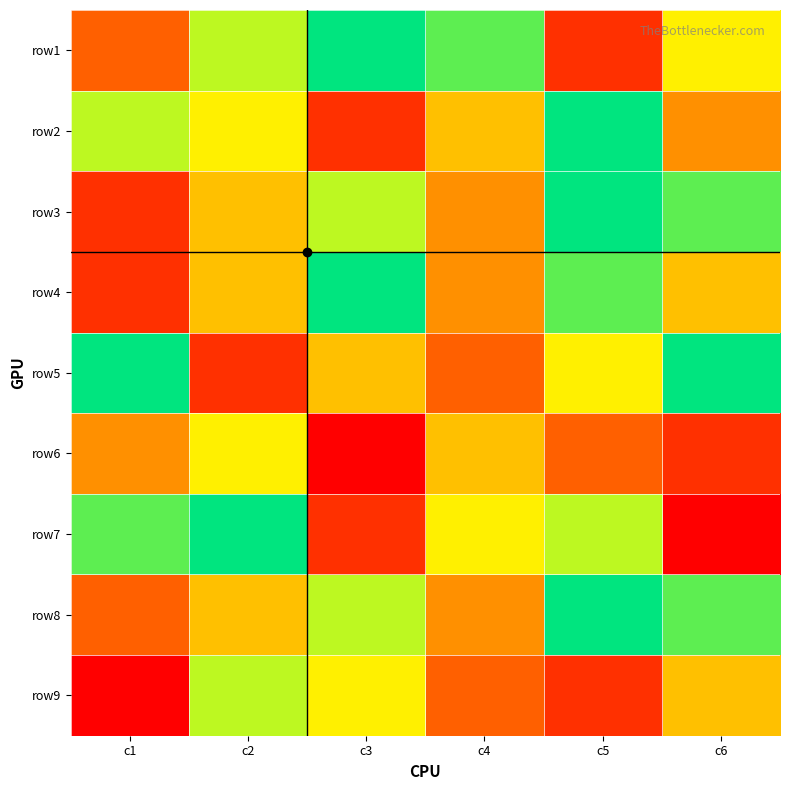

Rank the series at c3 from highest to lowest value.

row1, row4, row3, row8, row9, row5, row2, row7, row6